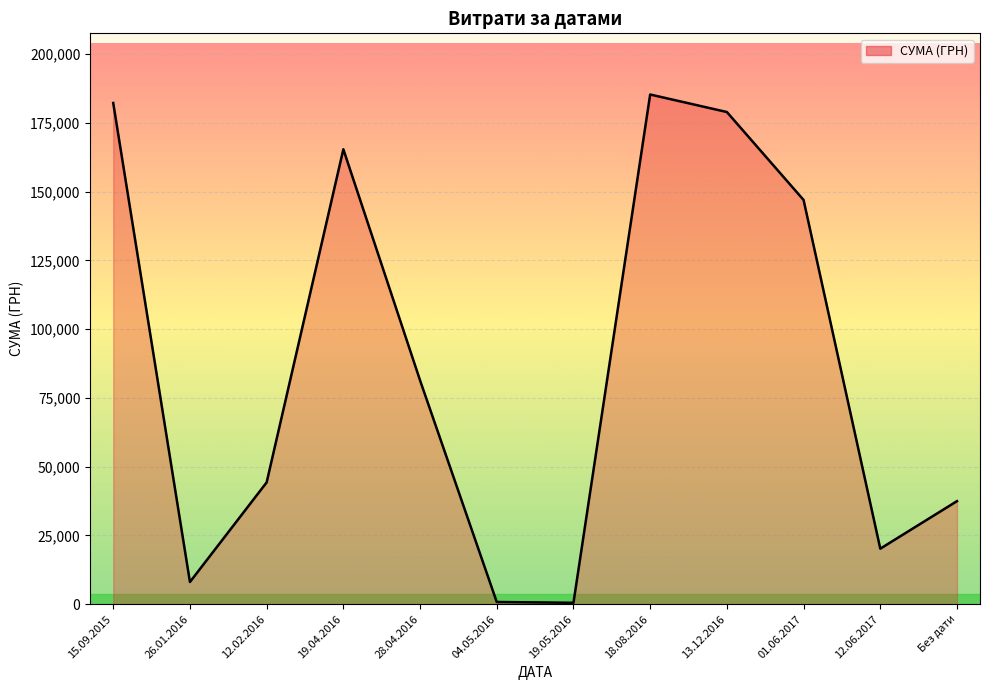

Between 15.09.2015 and 12.02.2016, which is larger?

15.09.2015